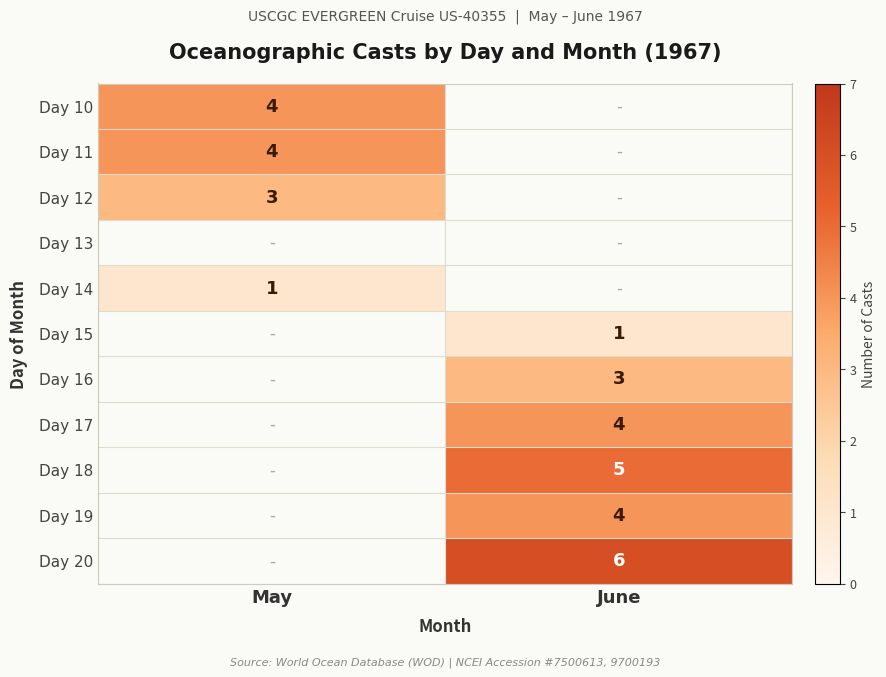

Is it true that Day 20 equals 8 at June?

False